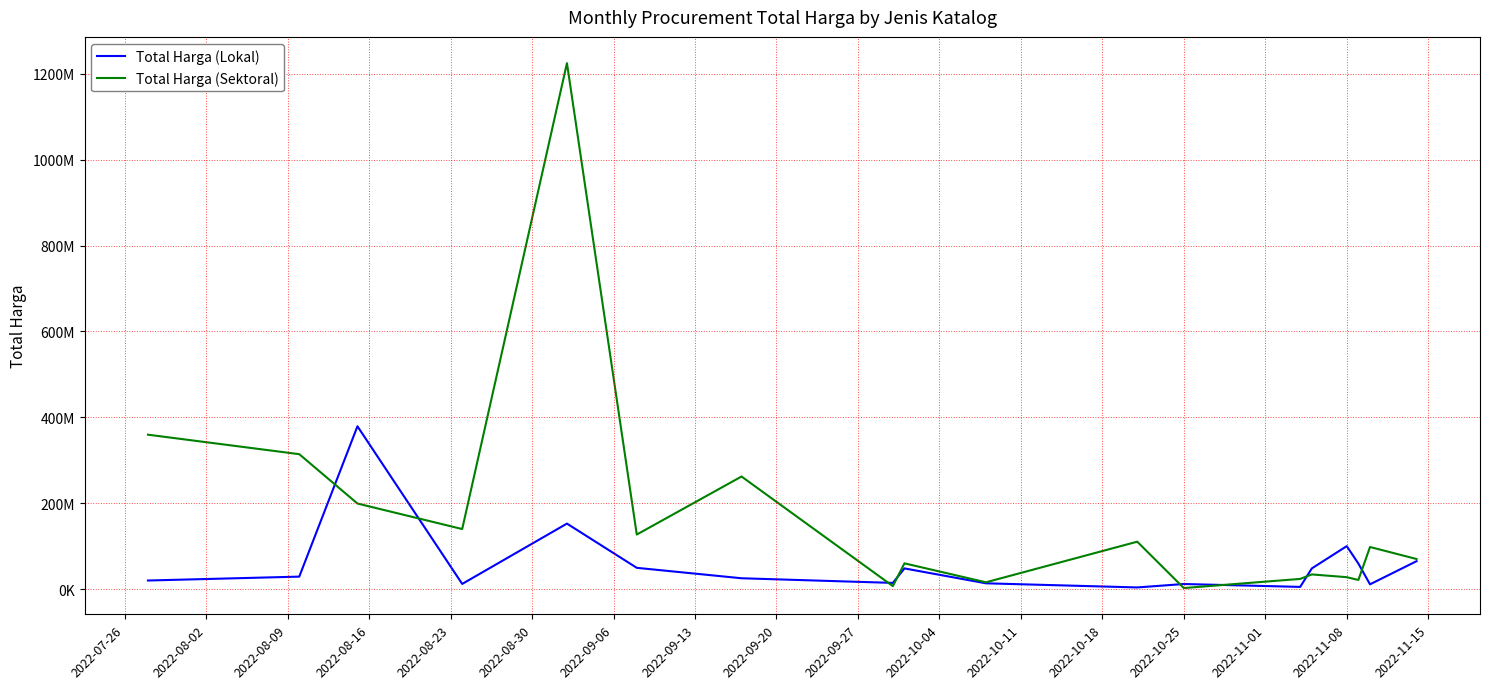

Is this an area chart (filled region under the line)?

No